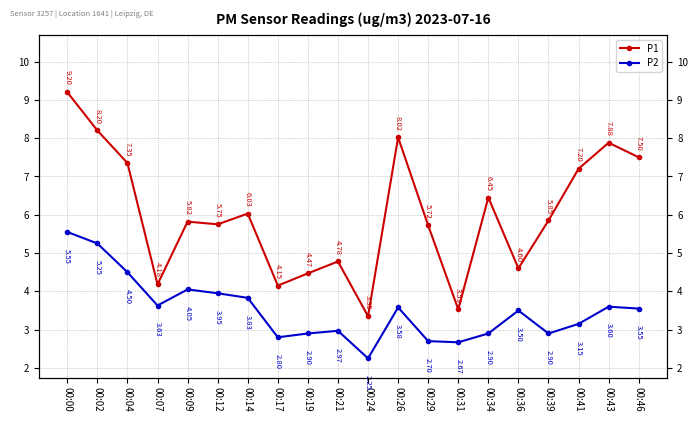

Which label corresponds to the smallest value in the chart?

00:24